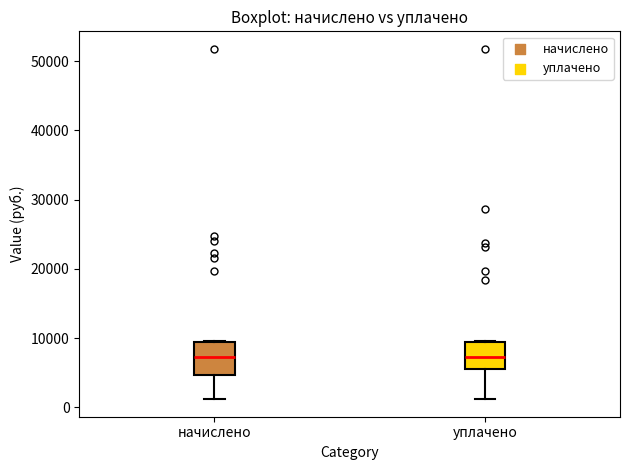

Reading left to right, transcribe this box plot: for each box, give where its median line is, the range the box spans, and where its two whiskers end, as read against the y-axis. The values are not printed on the chart, so give them approximately, as read against the axis.

начислено: median 7000, box 5000 to 9000, whiskers 1000 to 10000
уплачено: median 7000, box 6000 to 9000, whiskers 1000 to 10000